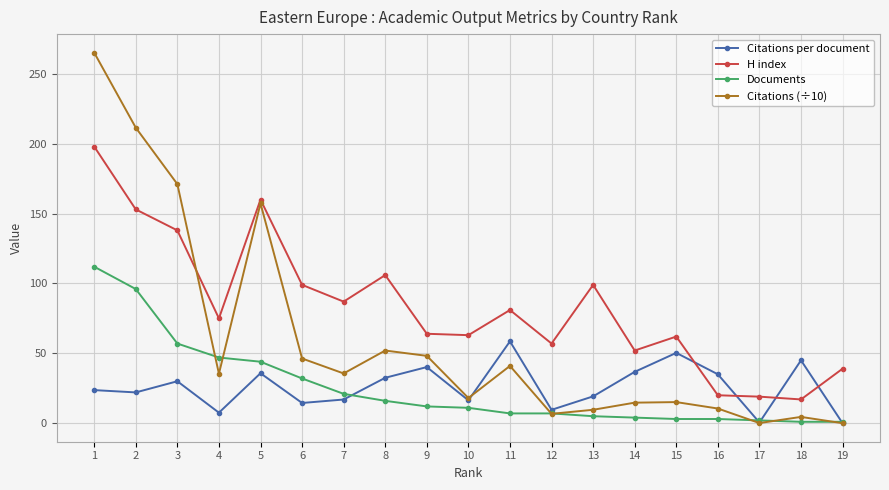

Which series ends up on top after the final intersection of H index and Citations per document?

H index